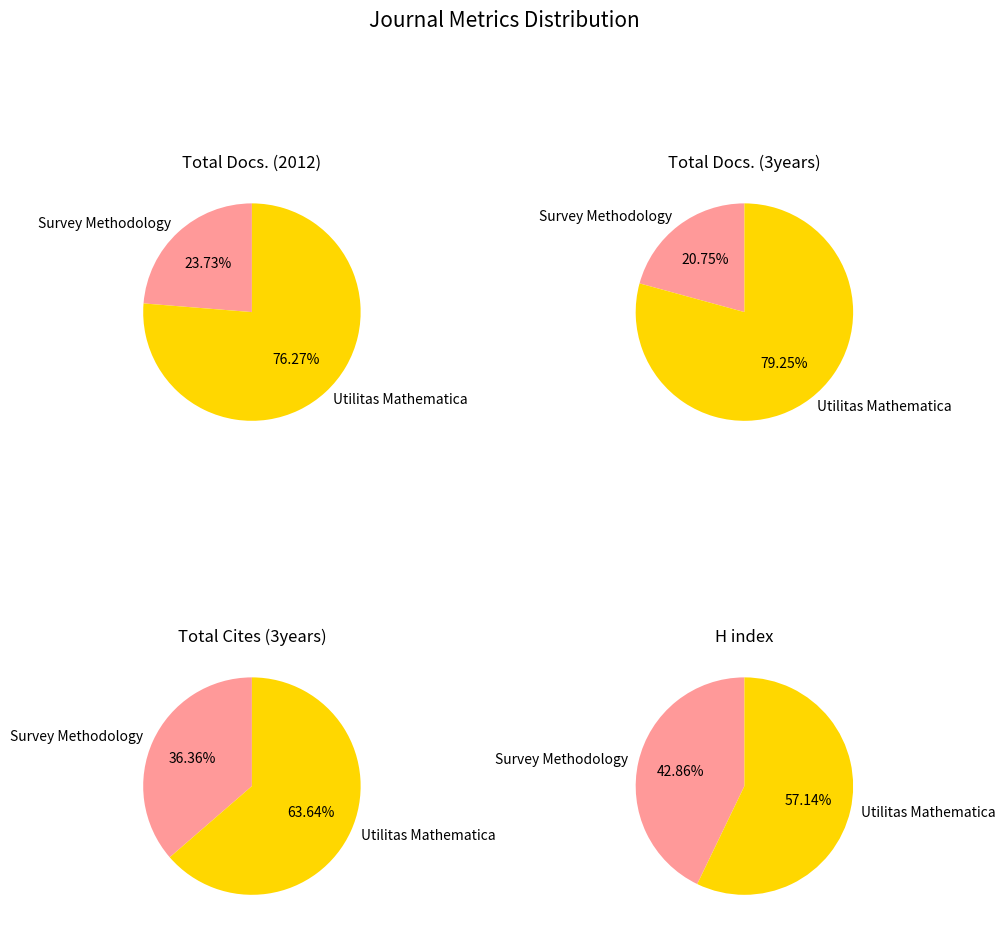

To the nearest percent, what percentage of the pie is Survey Methodology?

24%